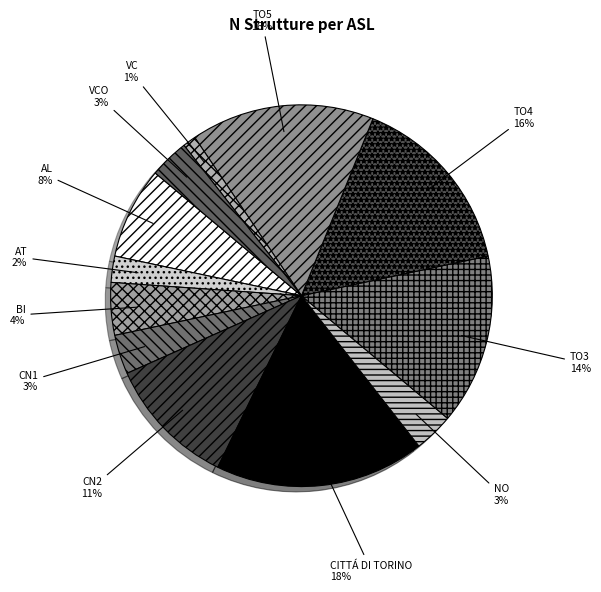

Between AT and NO, which is larger?

NO